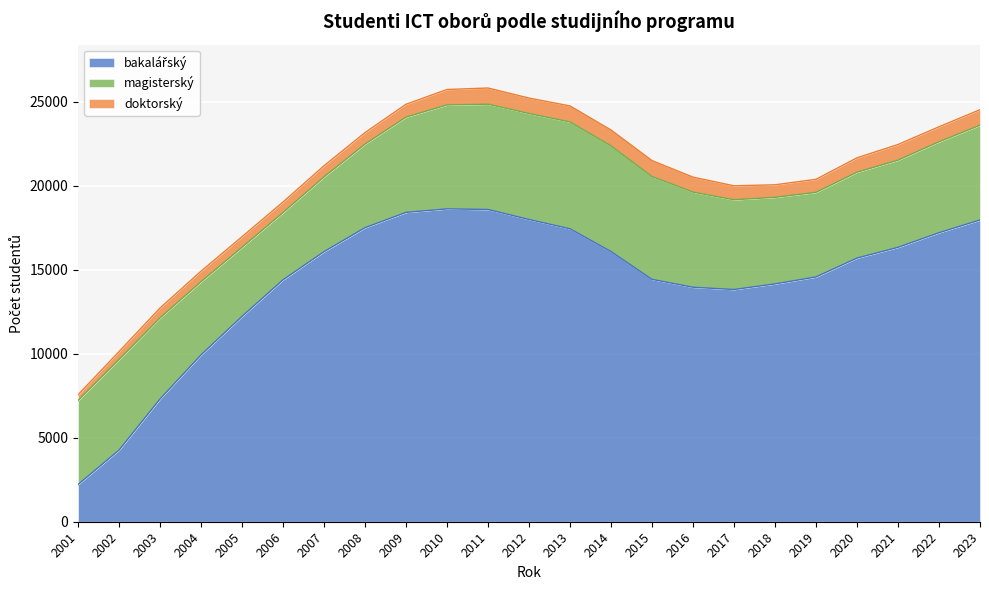

Where is doktorský nearest to the value 653?

2007